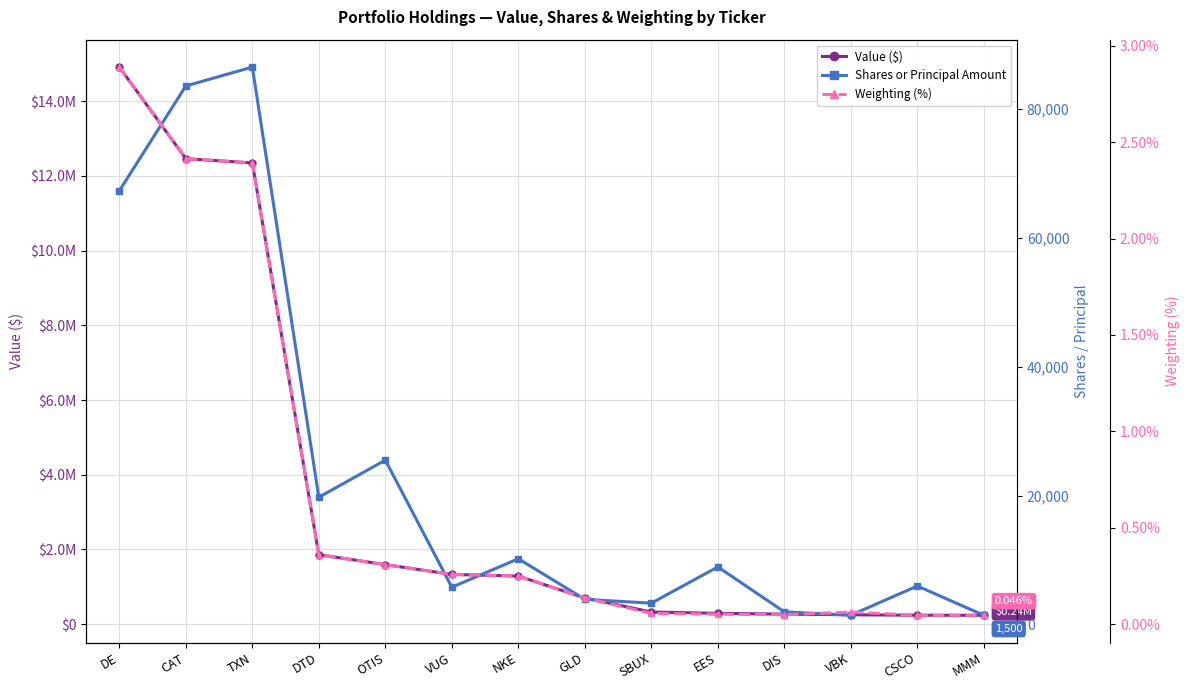

True or false: Weighting (%) and Value ($) intersect in this chart.

False